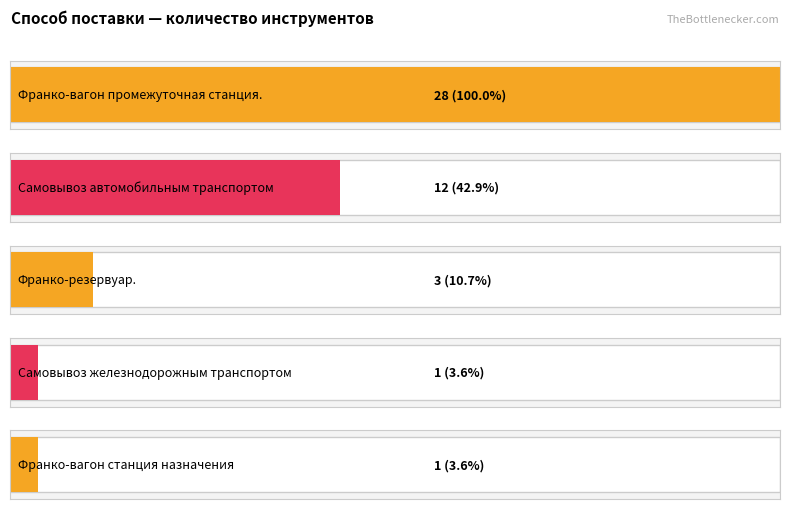

Are the bars grouped side by side (vs. stacked)?

No